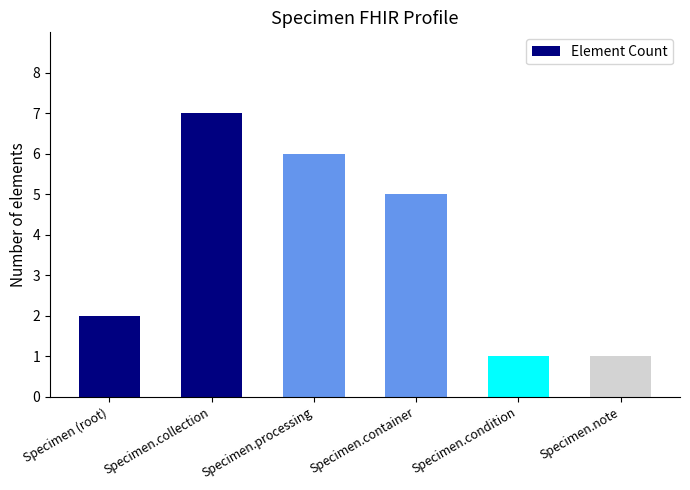

Between Specimen.note and Specimen.processing, which is larger?

Specimen.processing